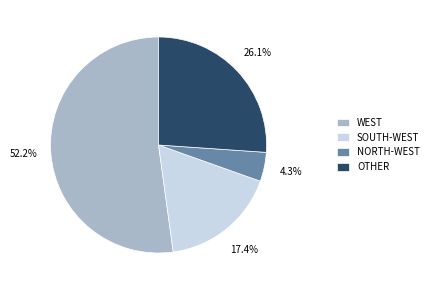

Is there a majority slice in this chart?

Yes